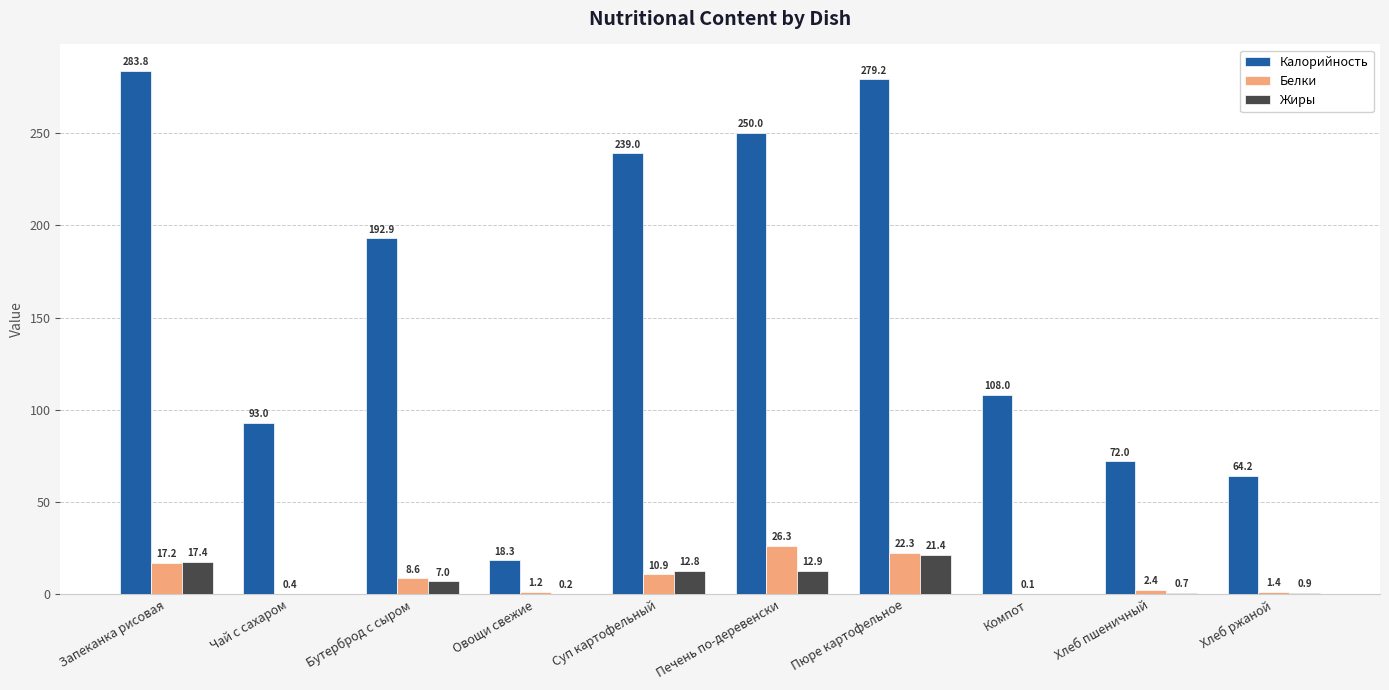

What is the sum of all Калорийность values?

1600.4